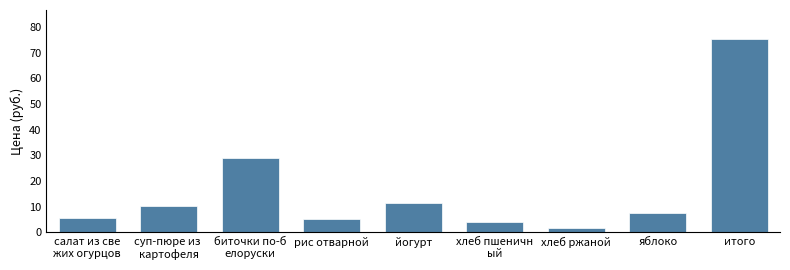

What is the sum of all values?

150.7